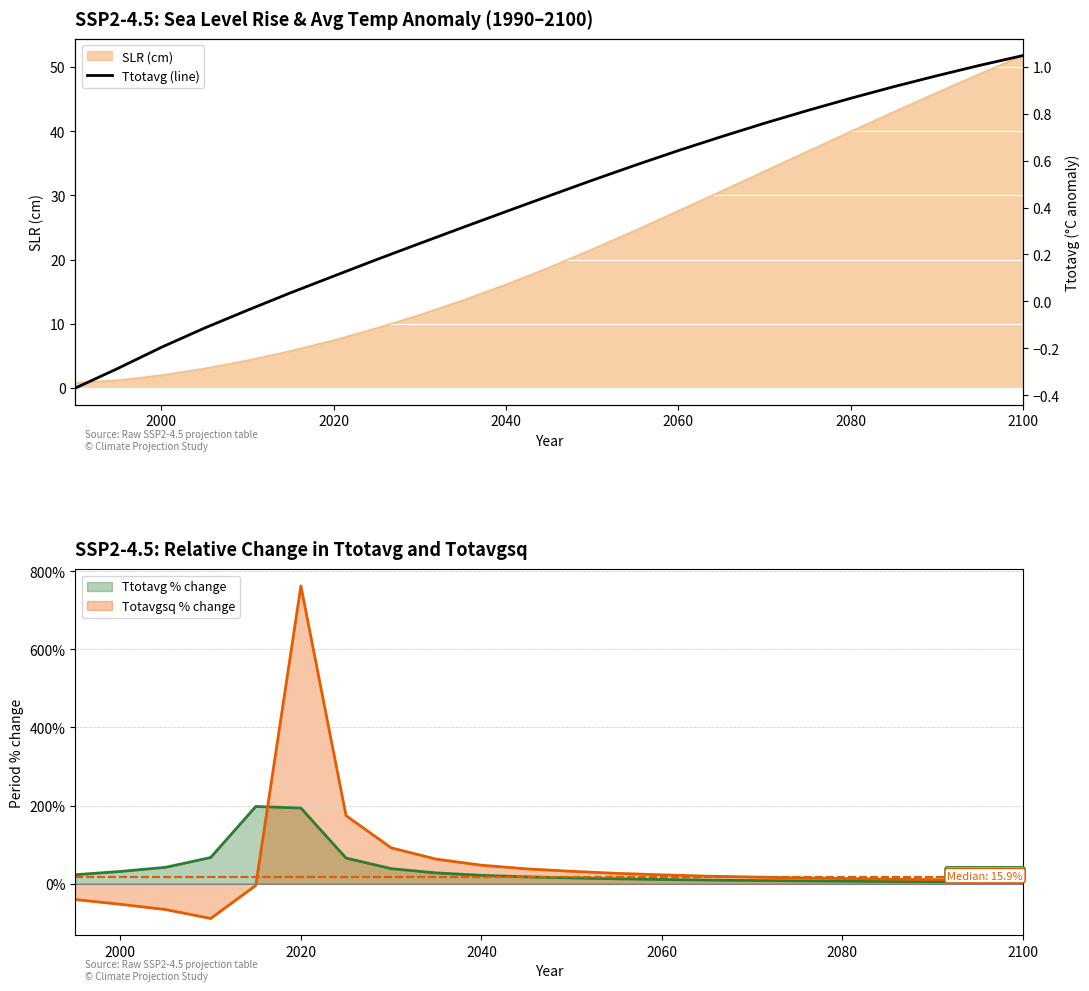

The SLR (cm) series shows 51.8 at 2100. True or false?

True